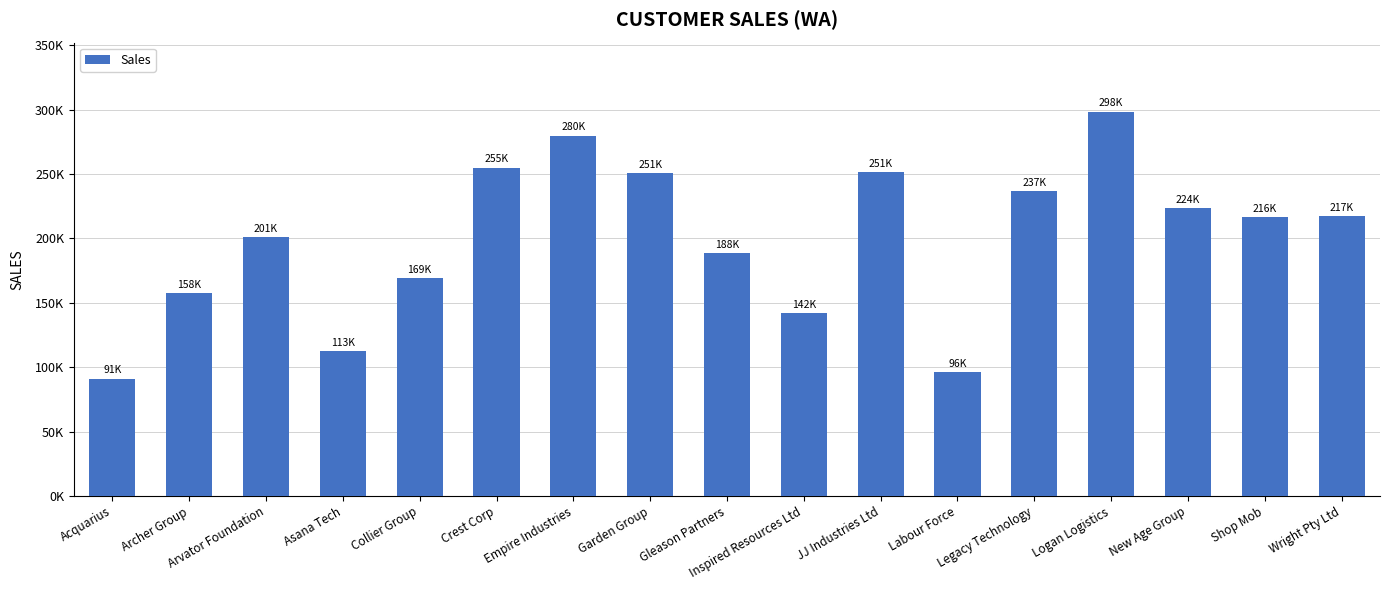

At which category does the chart reach its peak across all series?

Logan Logistics